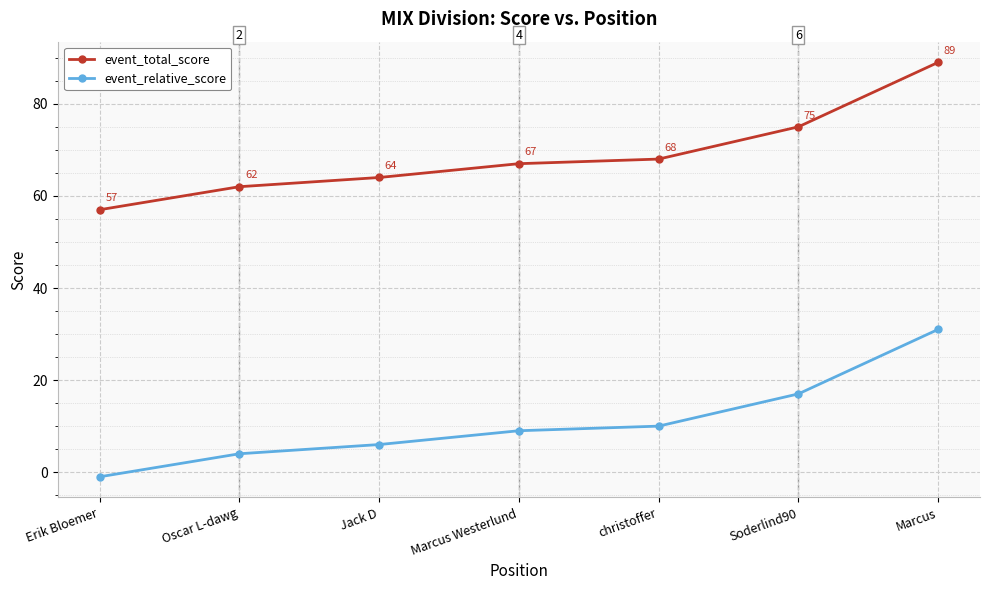

At which category does the chart reach its minimum across all series?

Erik Bloemer